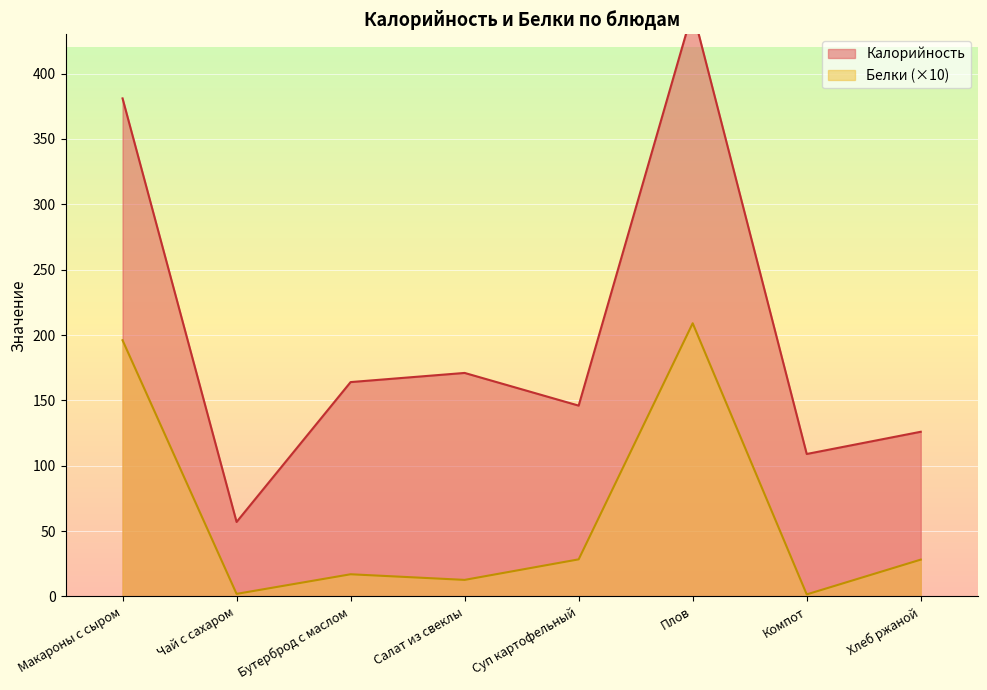

Which series has the widest spread of values?

Калорийность